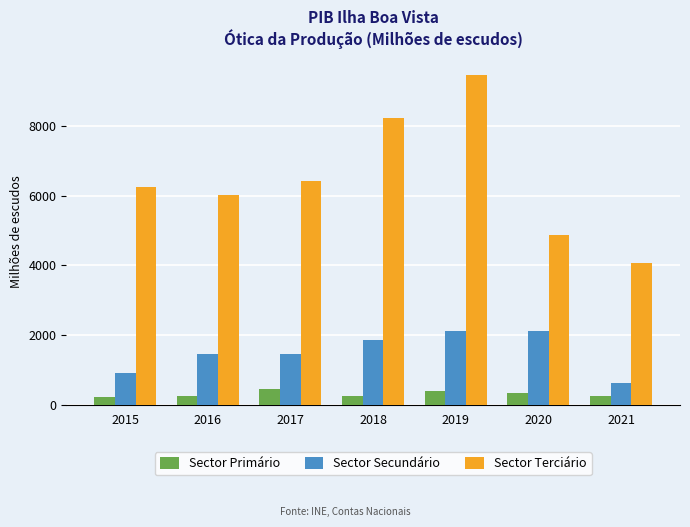

How many bars are there in each group?

3